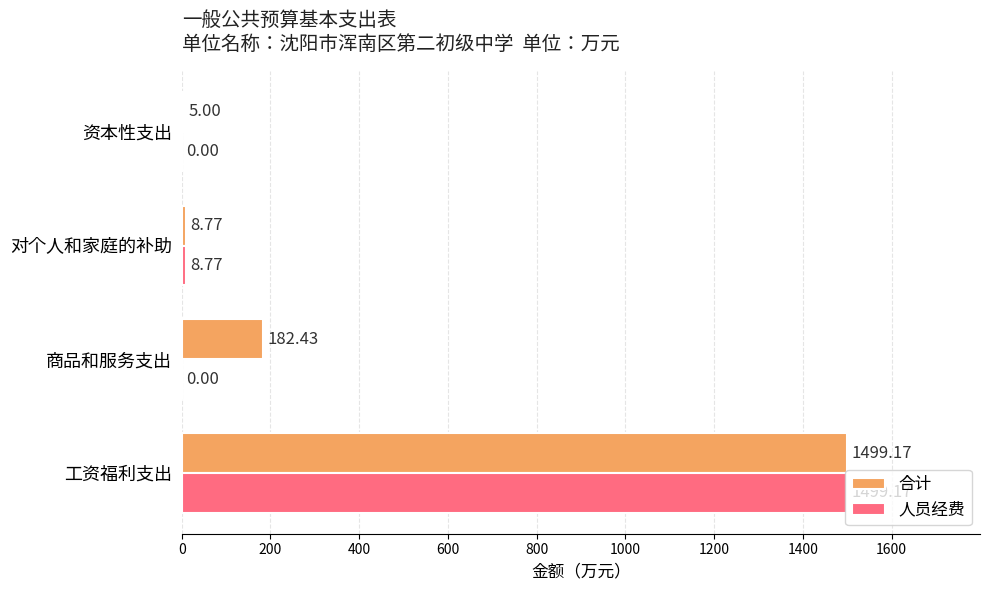

At which label is 人员经费 closest to 749?

对个人和家庭的补助